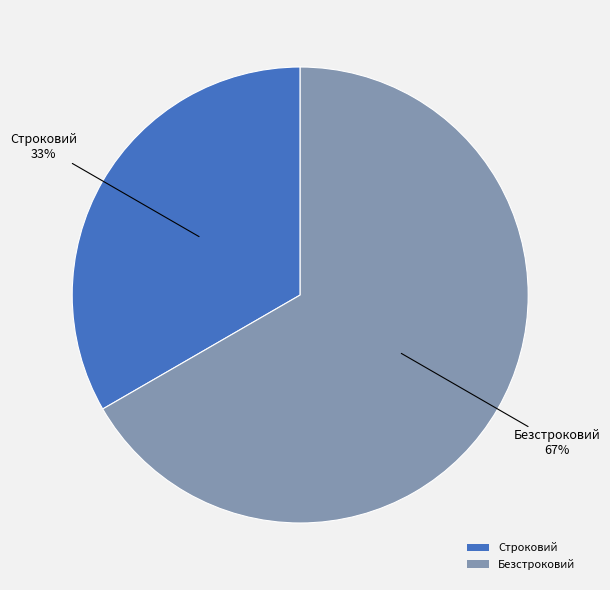

Which slice is the largest?

Безстроковий